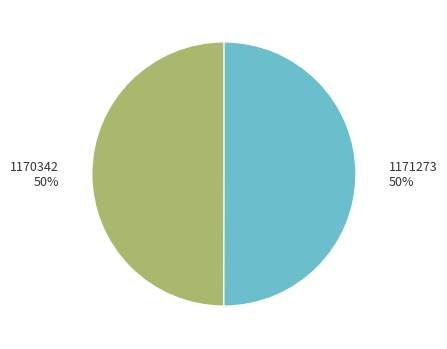

How many slices are in this pie chart?

2